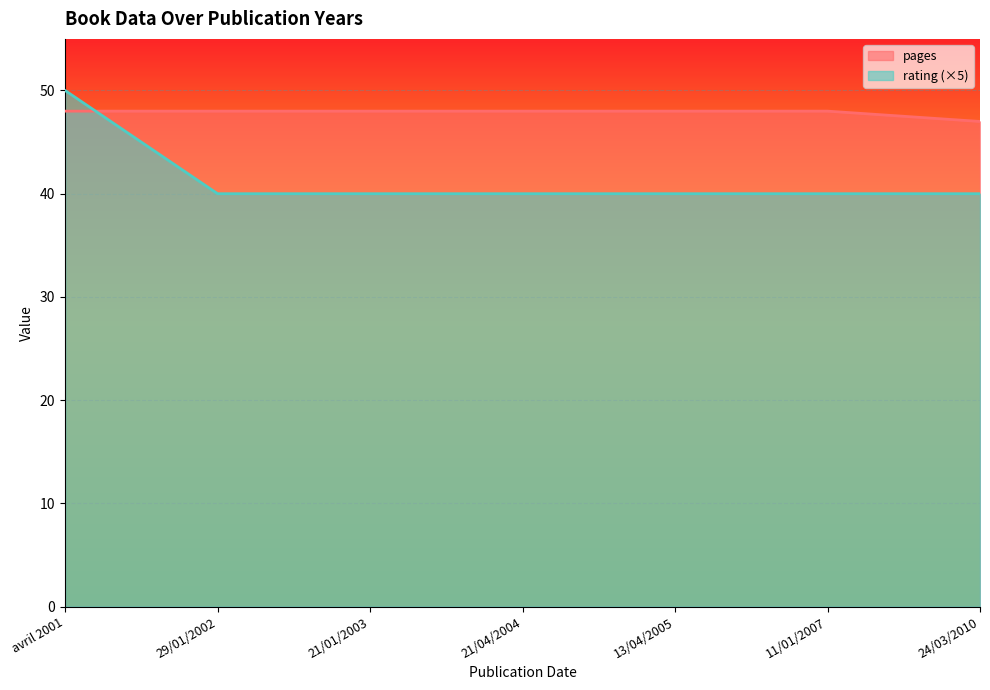

True or false: pages has a value of 80 at 29/01/2002.

False